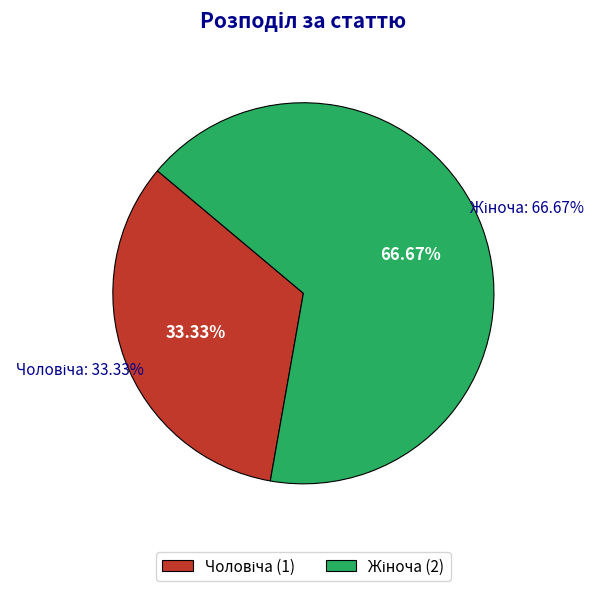

Which category has the biggest portion of the pie?

Жіноча